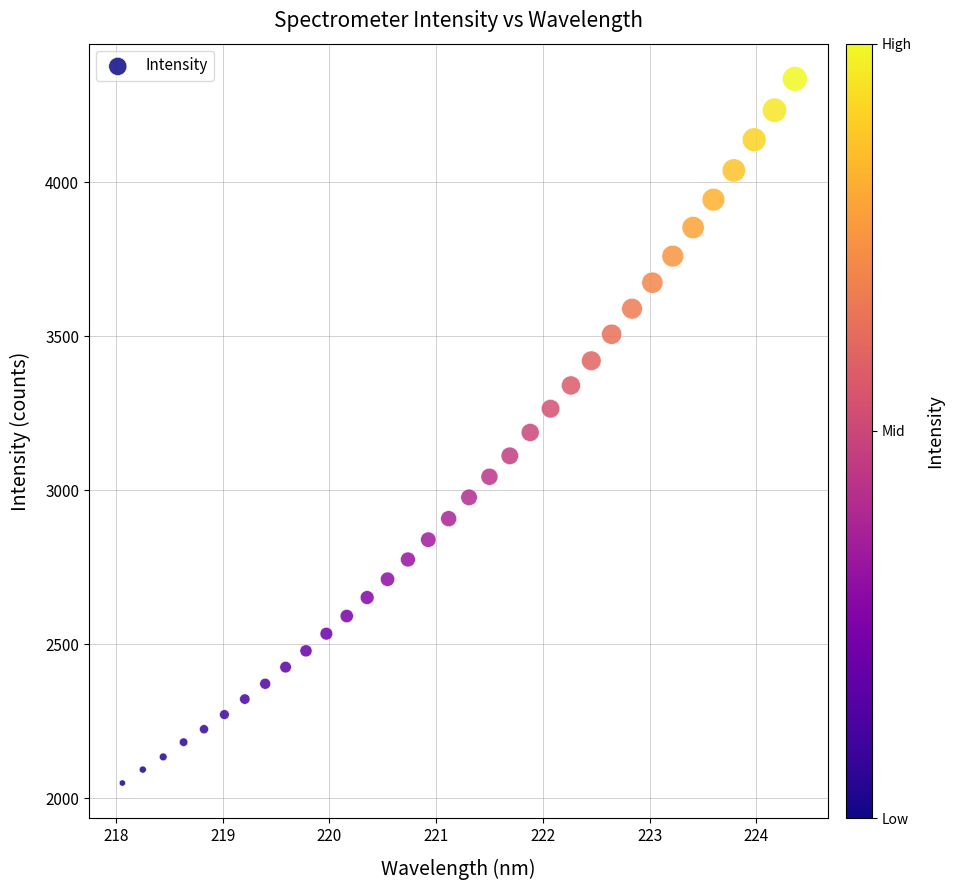

What is the range of X values (max minus min)?

6.3